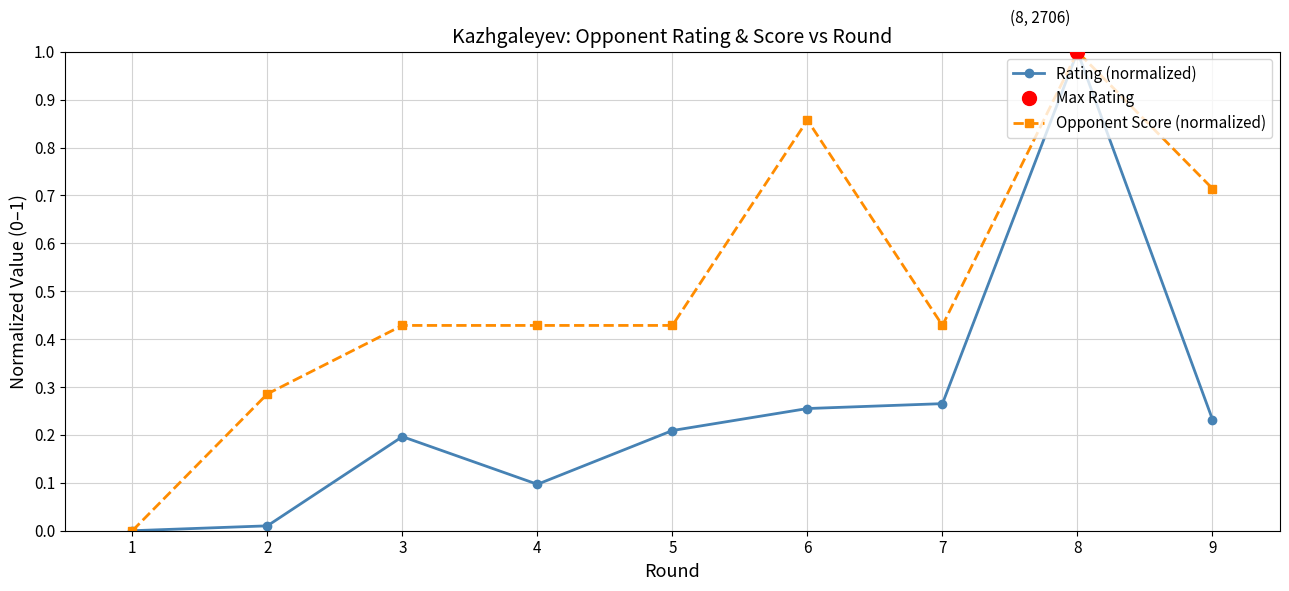

What value does the Rating (normalized) series have at 8?

1.0